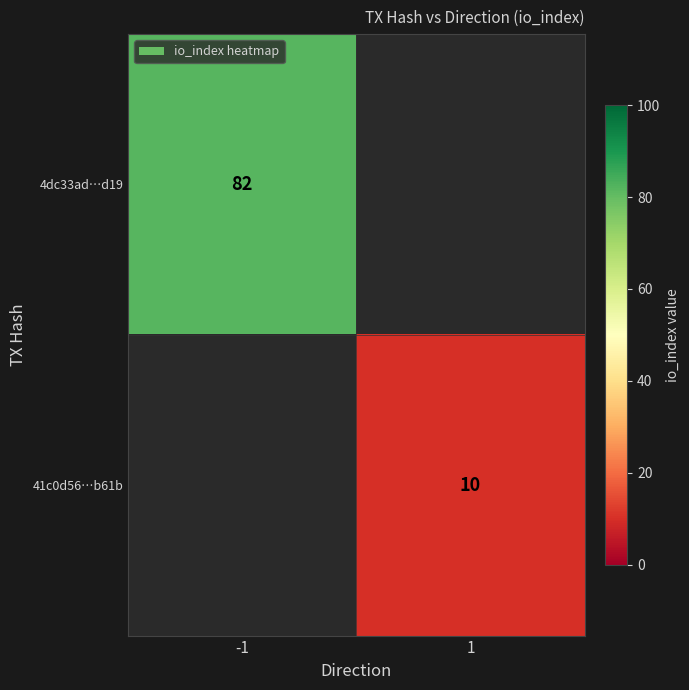

How many data points does each series have?

2